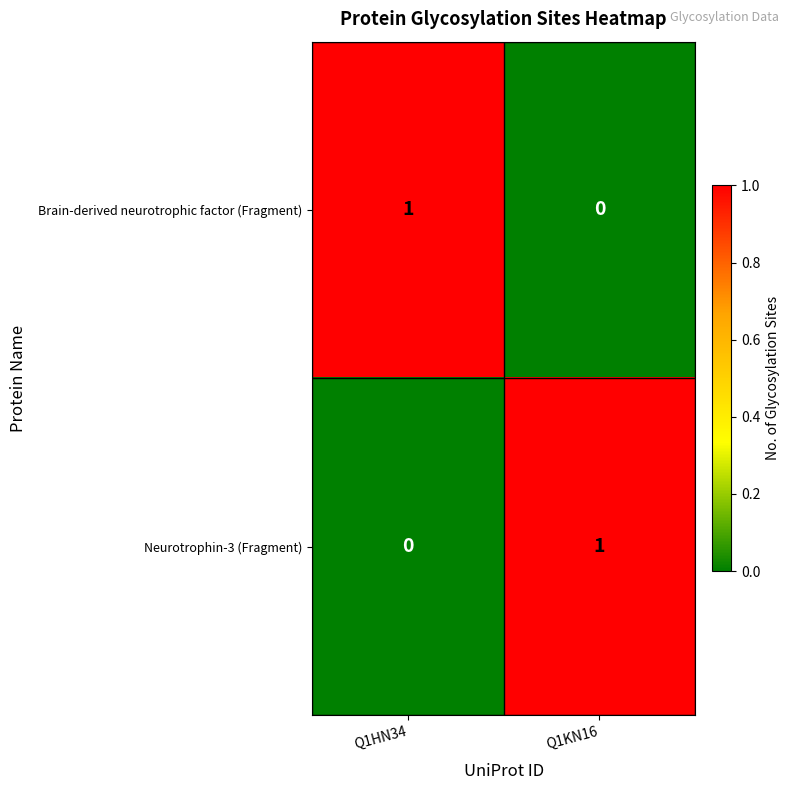

What is the spread (max minus min) of values at Q1HN34?

1